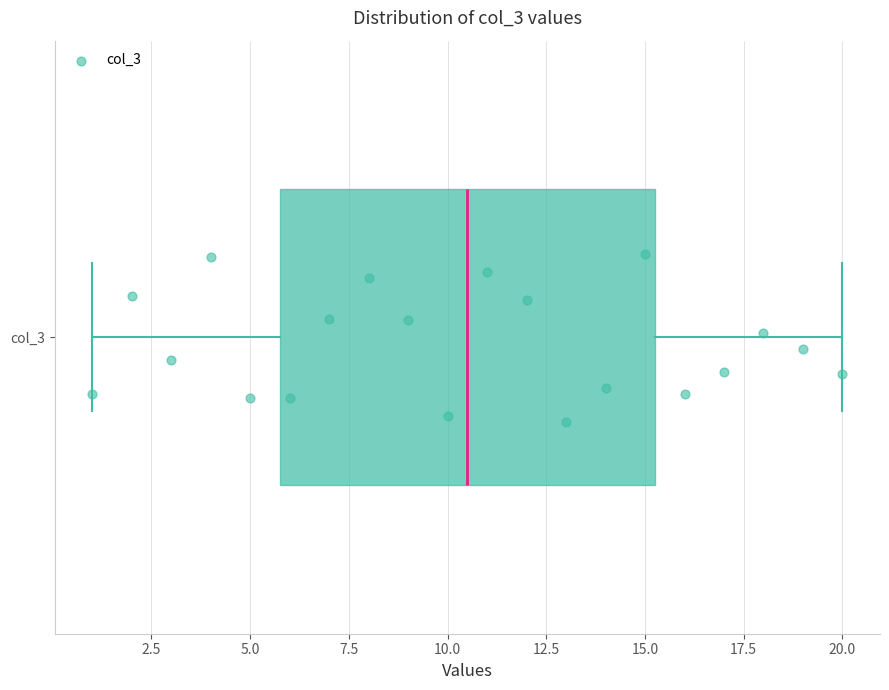

Transcribe this box plot: give where the median line is, the range the box spans, and where the two whiskers end, as read against the x-axis. The values are not printed on the chart, so give them approximately, as read against the axis.

median 10.5, box 6.0 to 15.5, whiskers 1.0 to 20.0